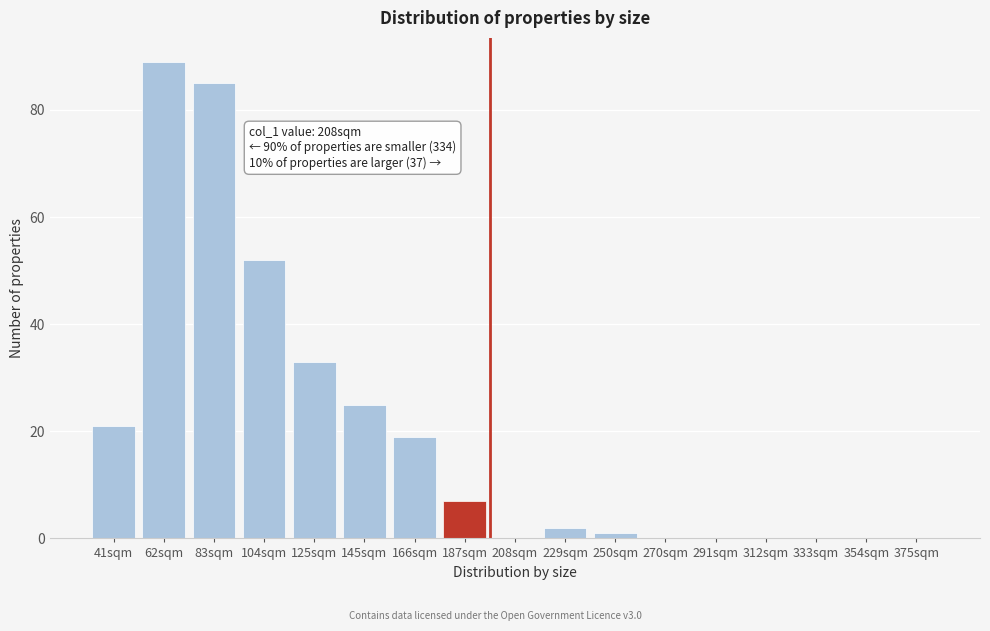

Reading left to right, transcribe all the data shown in this chart.

41sqm=21	62sqm=89	83sqm=85	104sqm=52	125sqm=33	145sqm=25	166sqm=19	187sqm=7	208sqm=0	229sqm=2	250sqm=1	270sqm=0	291sqm=0	312sqm=0	333sqm=0	354sqm=0	375sqm=0